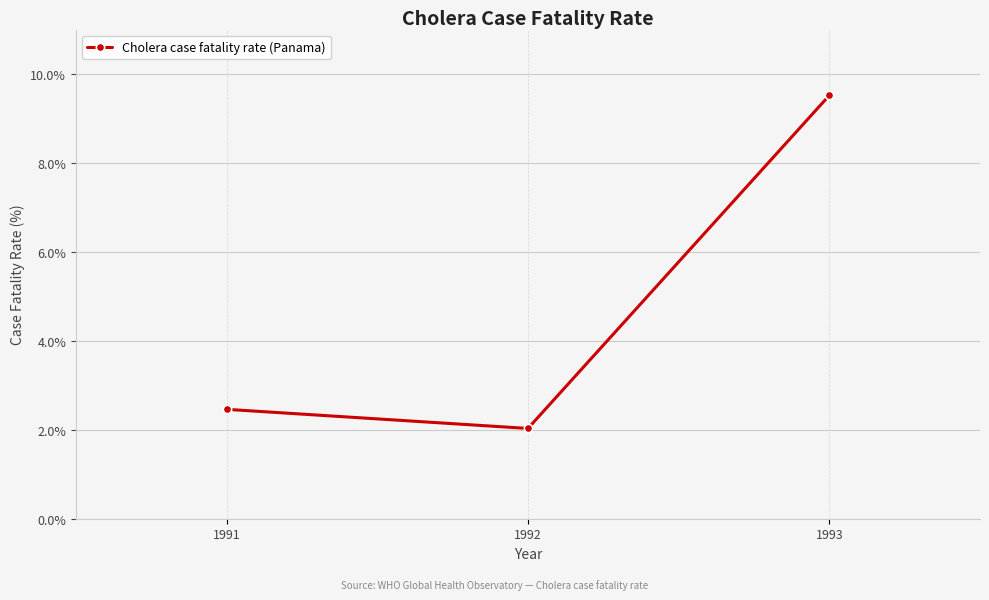

Rank the categories by value from highest to lowest.

1993, 1991, 1992